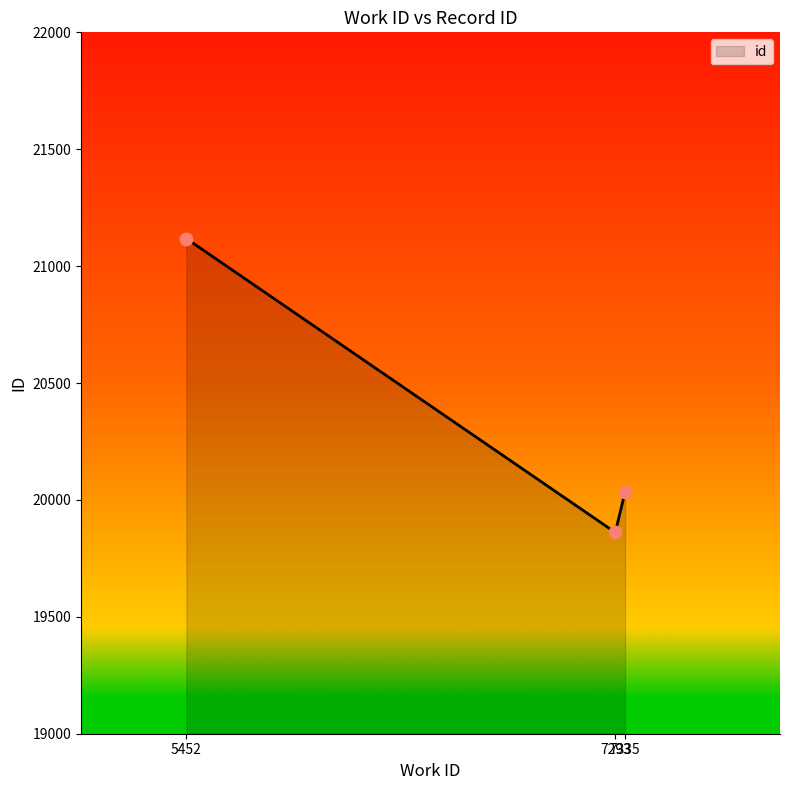

What is the ratio of the value at 7335 to the value at 7293?

1.0